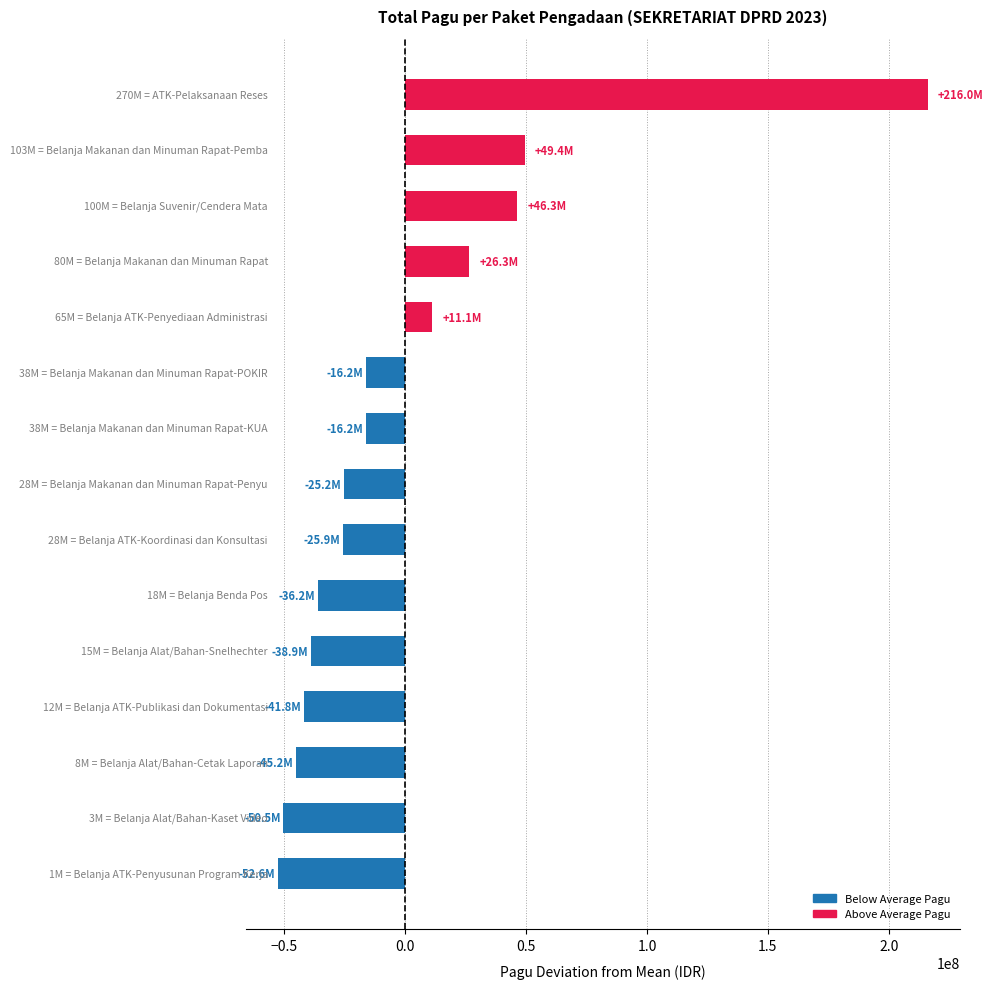

What is the difference between the maximum and minimum values?

268658300.0